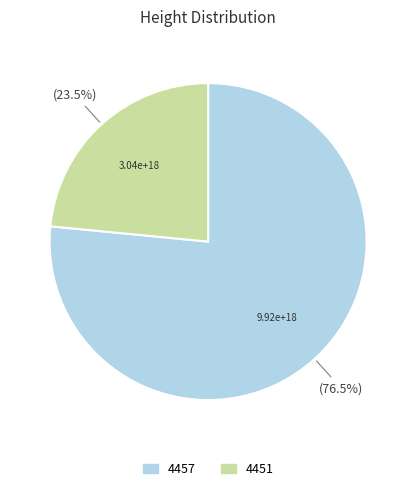

Rank the categories by value from highest to lowest.

4457, 4451